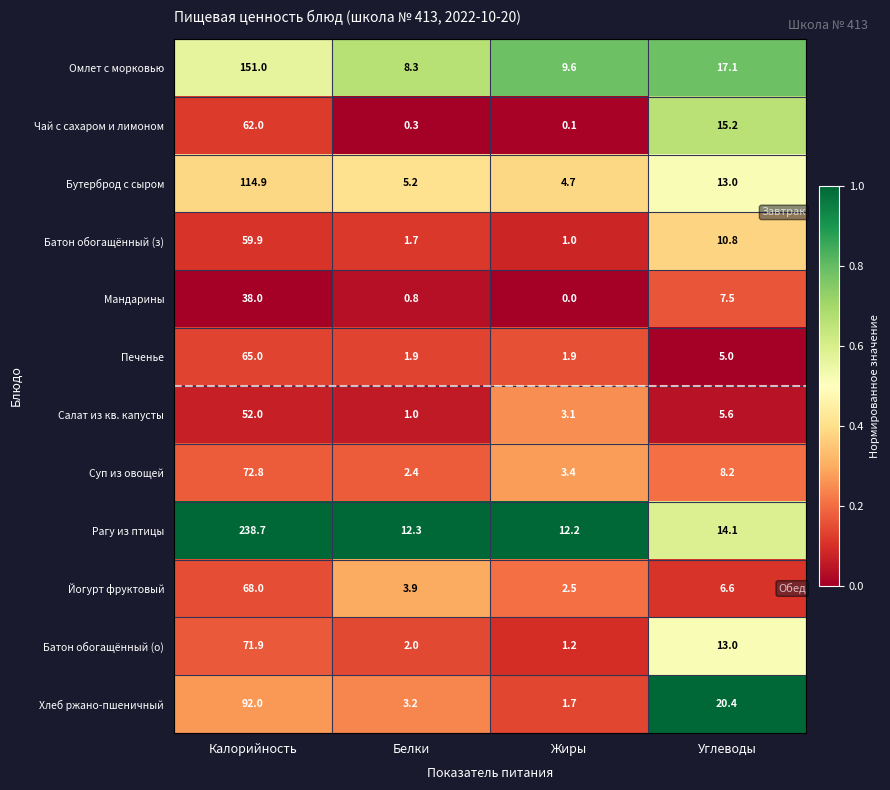

How many data points does each series have?

4